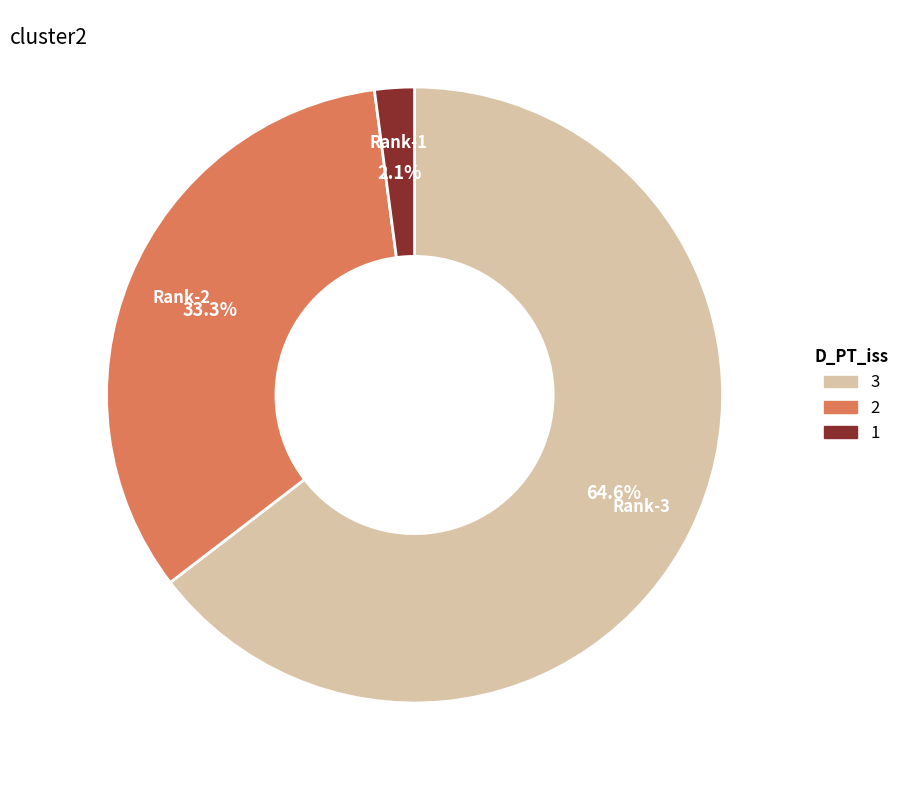

Does any single category account for the majority?

Yes